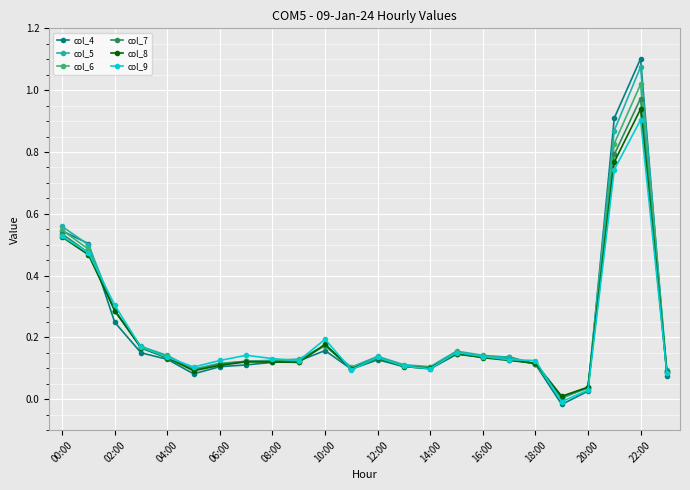

Which series has the widest spread of values?

col_4